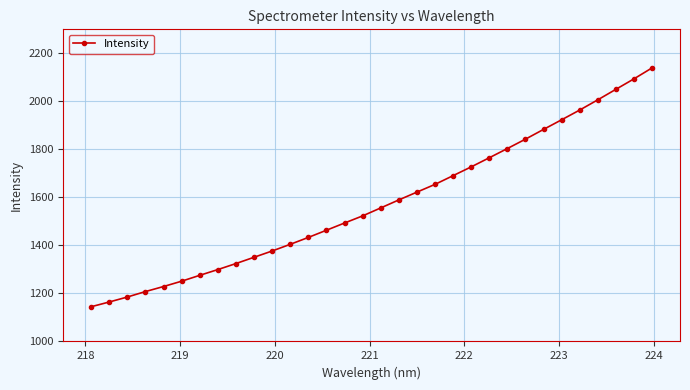

What is the value of the 11th point from the left?

1376.8